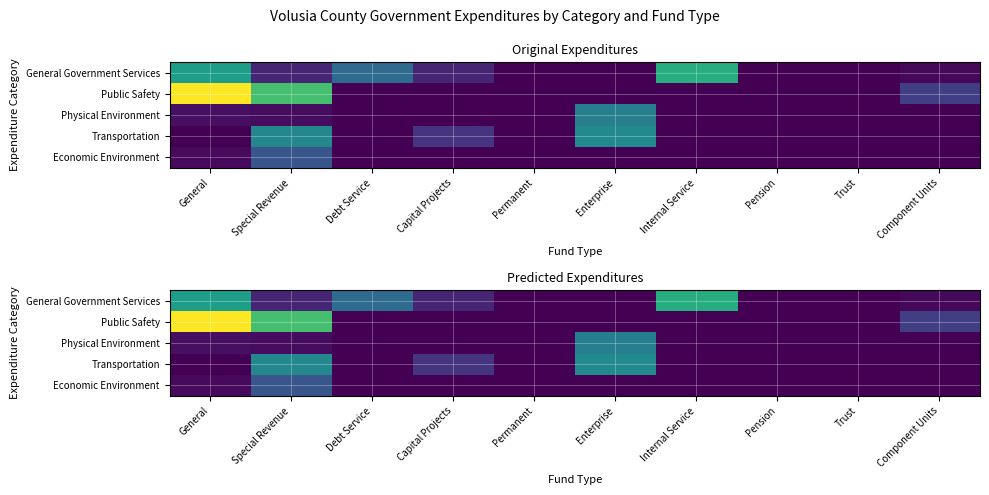

Between Trust and Capital Projects, which is larger?

Capital Projects